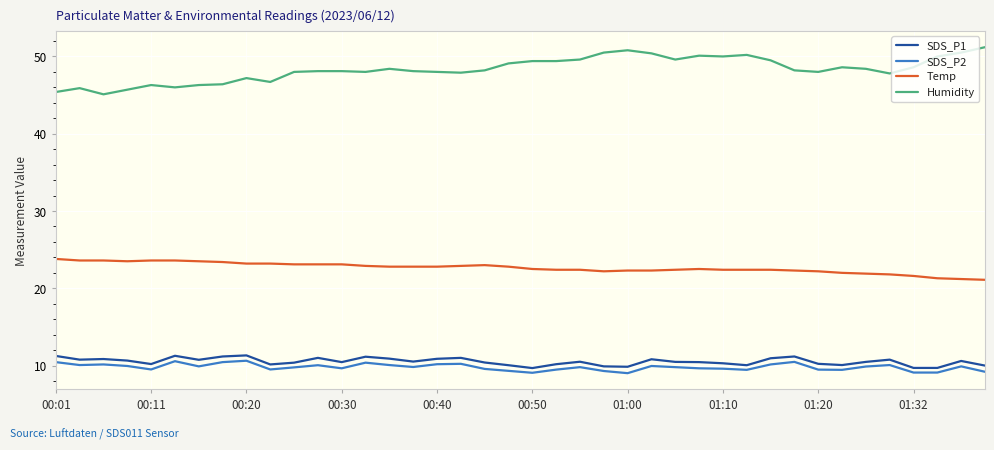

Does the chart have visible grid lines?

Yes